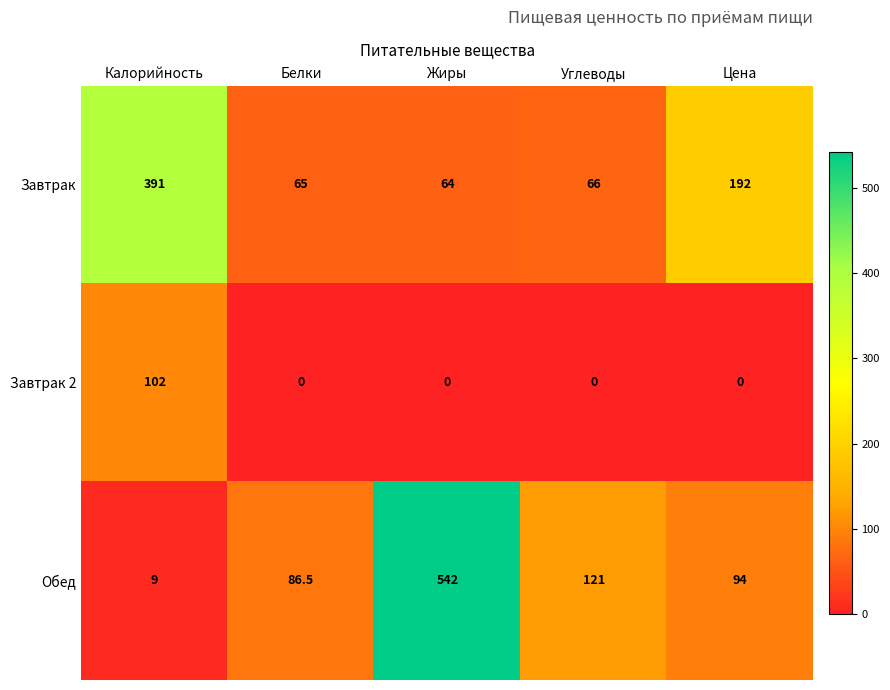

Which series has the widest spread of values?

Обед